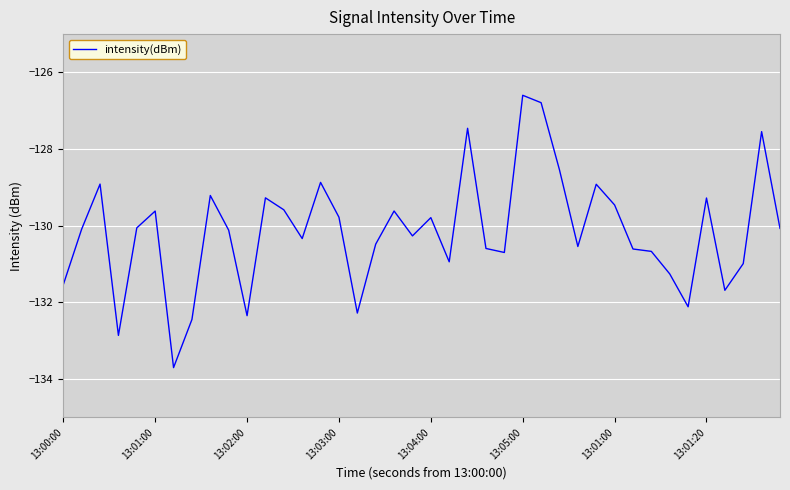

What is the minimum value shown in the chart?

-133.7